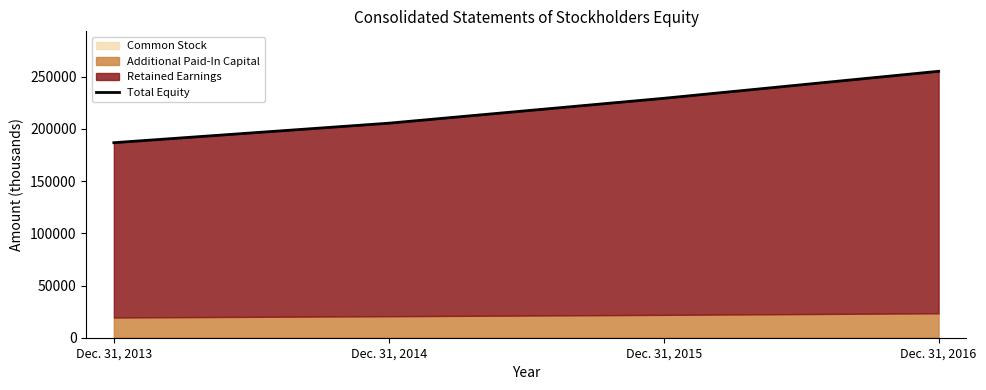

How many lines are shown in the chart?

1